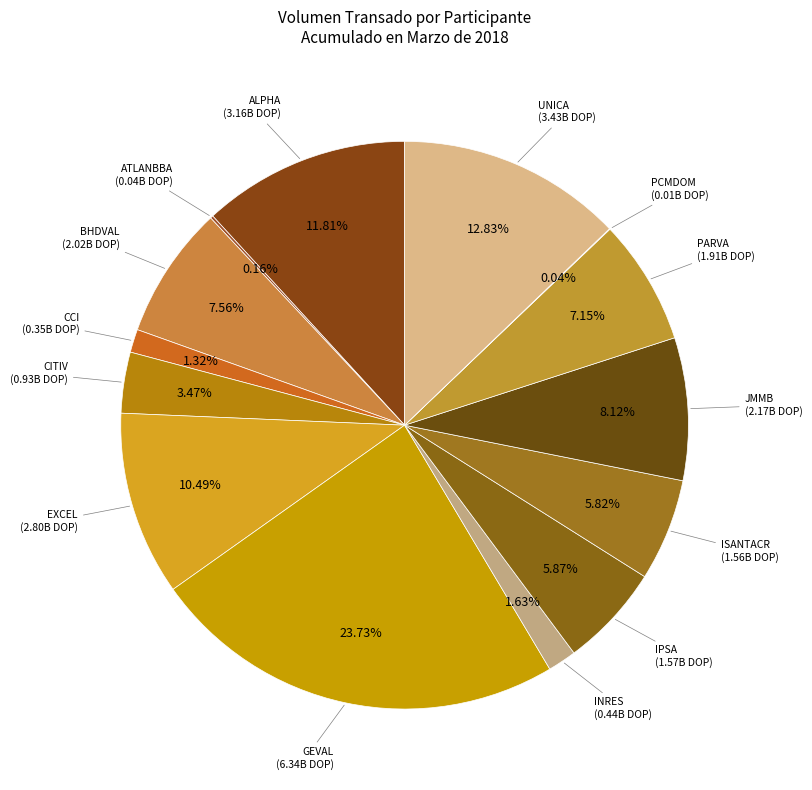

What is the largest slice in the pie chart?

GEVAL